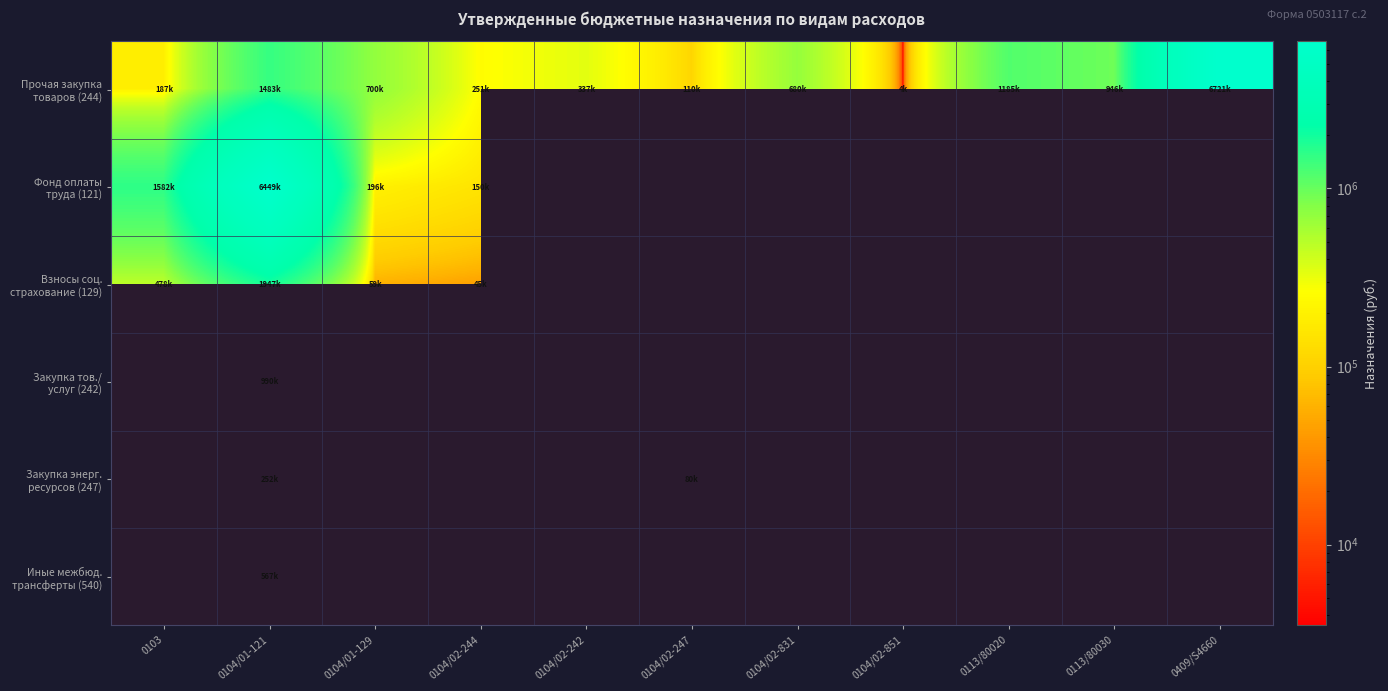

Which has a higher value, 0104/02-831 or 0104/02-244?

0104/02-831